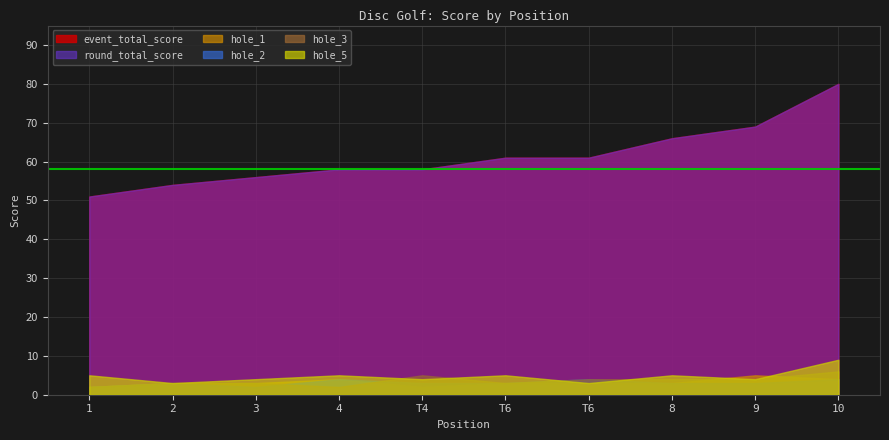

Reading left to right, what are all the values shown in this chart?

event_total_score: 1=51	2=54	3=56	4=58	T4=58	T6=61	T6=61	8=66	9=69	10=80
round_total_score: 1=51	2=54	3=56	4=58	T4=58	T6=61	T6=61	8=66	9=69	10=80
hole_1: 1=2	2=3	3=3	4=4	T4=2	T6=3	T6=3	8=3	9=5	10=4
hole_2: 1=2	2=3	3=2	4=4	T4=3	T6=3	T6=4	8=3	9=3	10=4
hole_3: 1=2	2=3	3=3	4=2	T4=5	T6=3	T6=4	8=4	9=4	10=6
hole_5: 1=5	2=3	3=4	4=5	T4=4	T6=5	T6=3	8=5	9=4	10=9